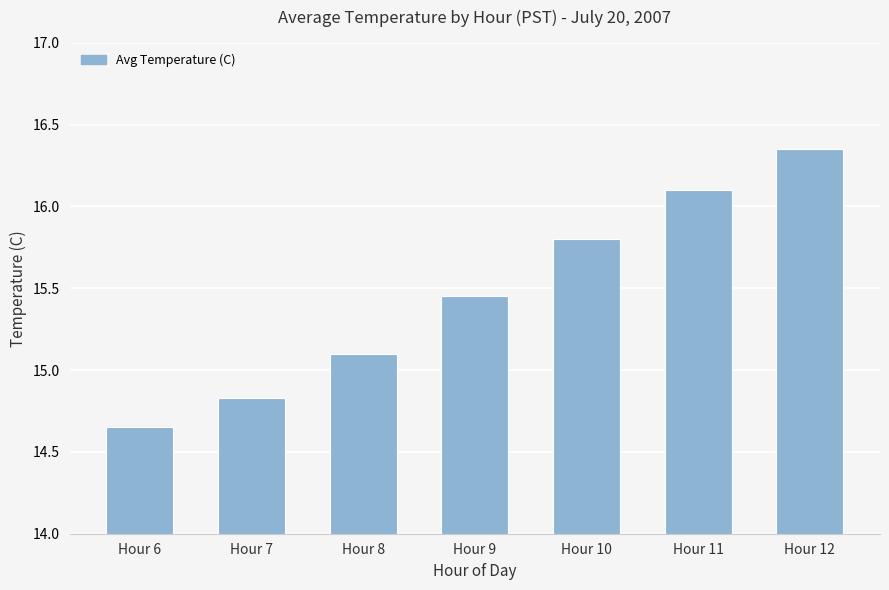

What is the sum of the values at Hour 7 and Hour 12?

31.2